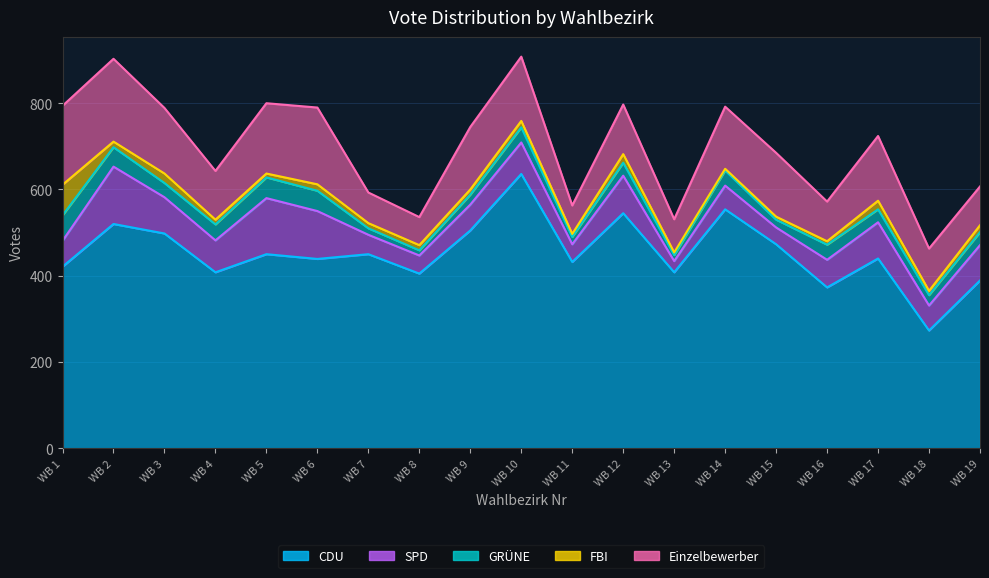

Rank the series at 9 from highest to lowest value.

CDU, Einzelbewerber, SPD, GRÜNE, FBI